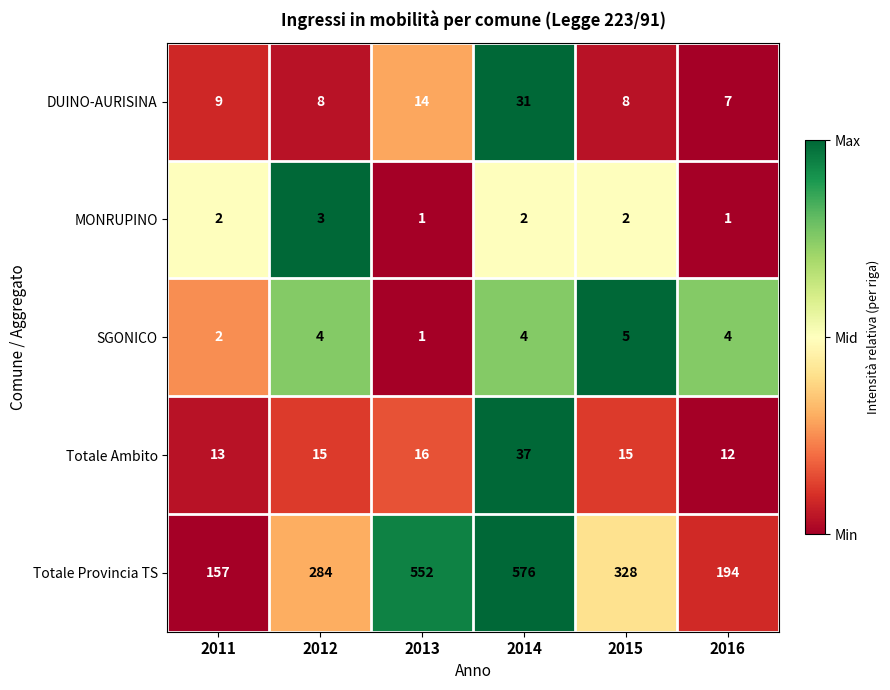

List the series in order of their peak value, highest first.

Totale Provincia TS, Totale Ambito, DUINO-AURISINA, SGONICO, MONRUPINO